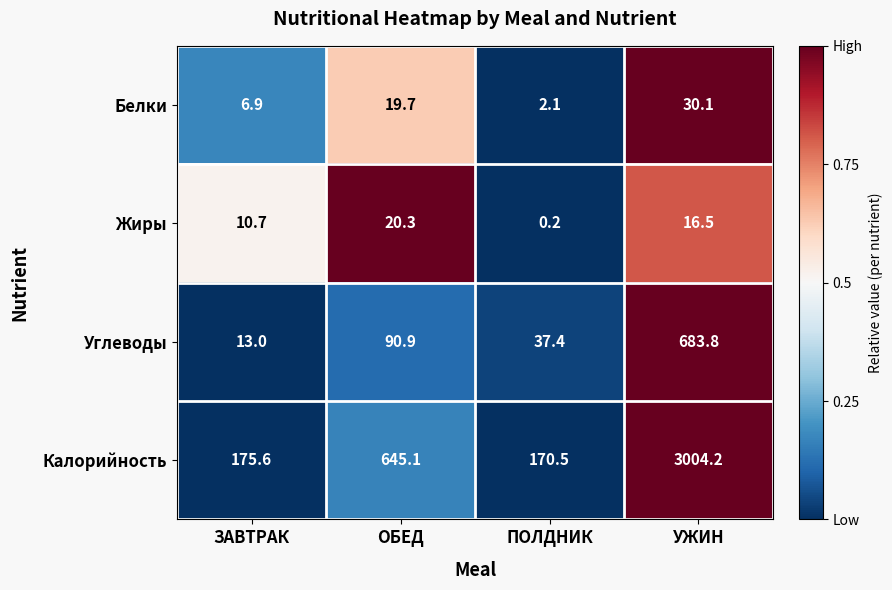

Which series has the widest spread of values?

Калорийность